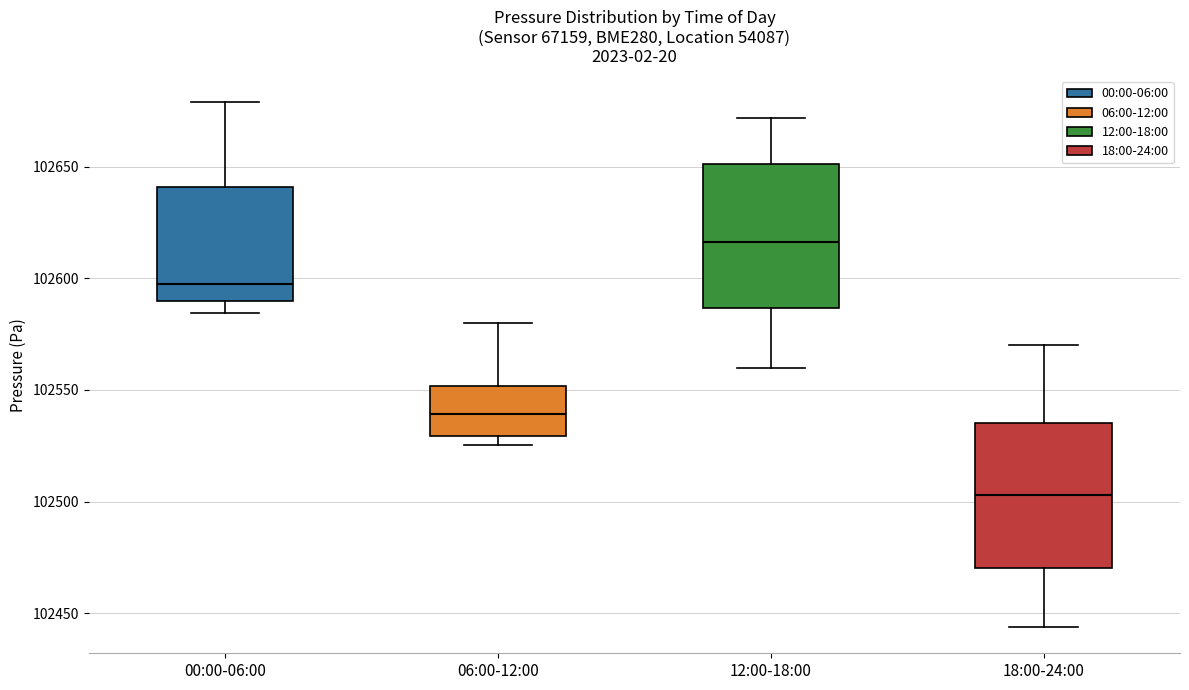

Where does the median line of the box for 18:00-24:00 sit on the y-axis? The values are not printed on the chart, so give them approximately, as read against the axis.

102505